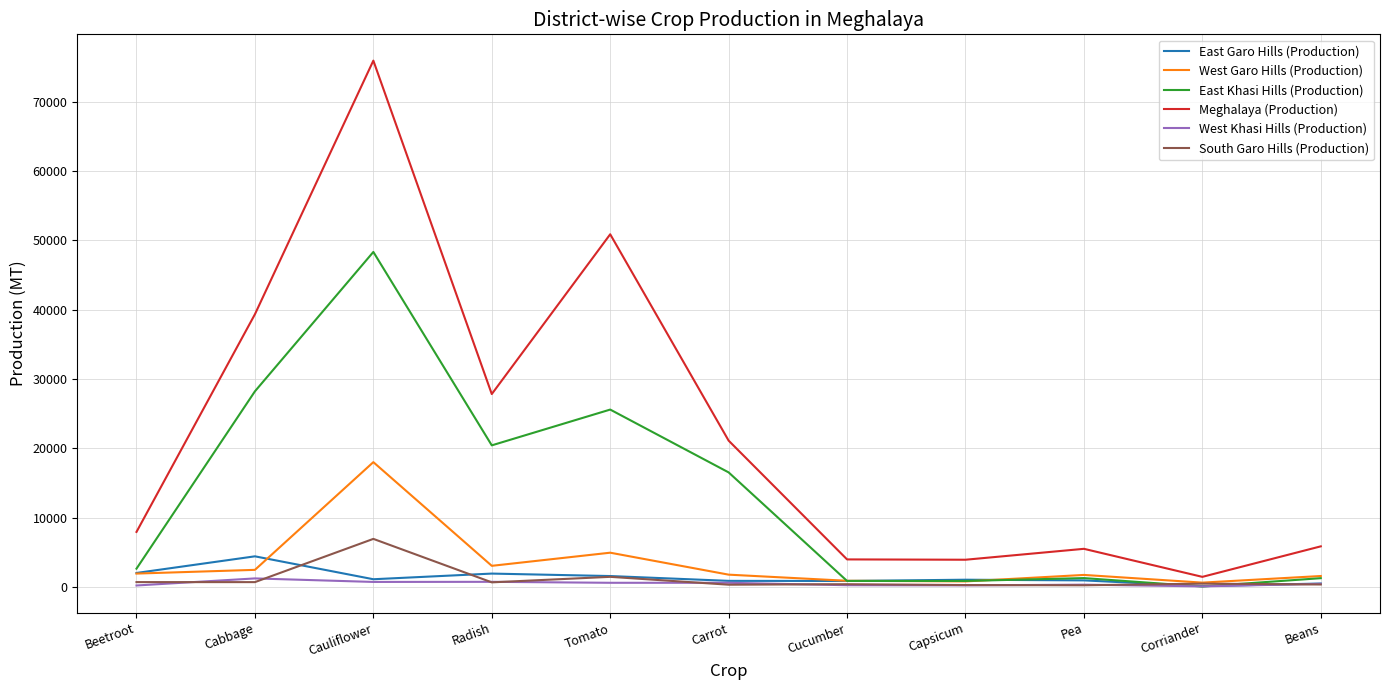

True or false: East Garo Hills (Production) has a value of 954 at Pea.

True